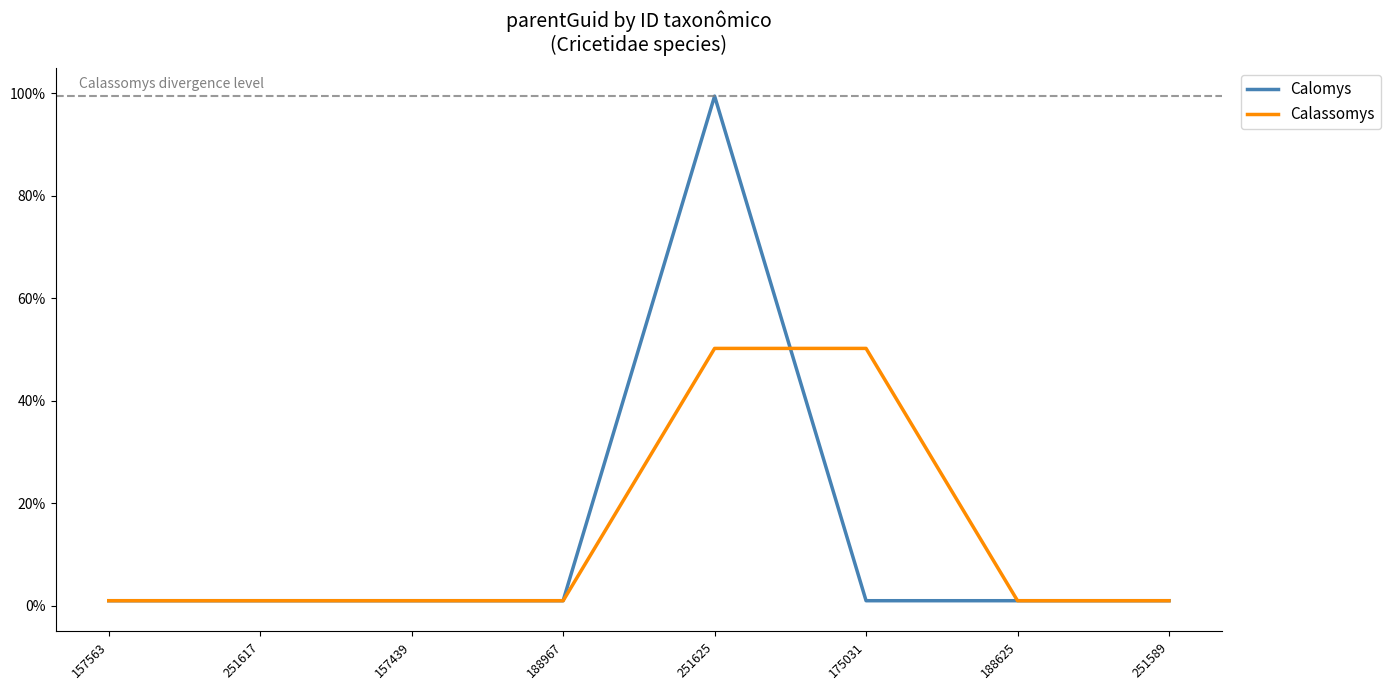

Is the value of Calomys at 251617 greater than the value of Calassomys at 175031?

No